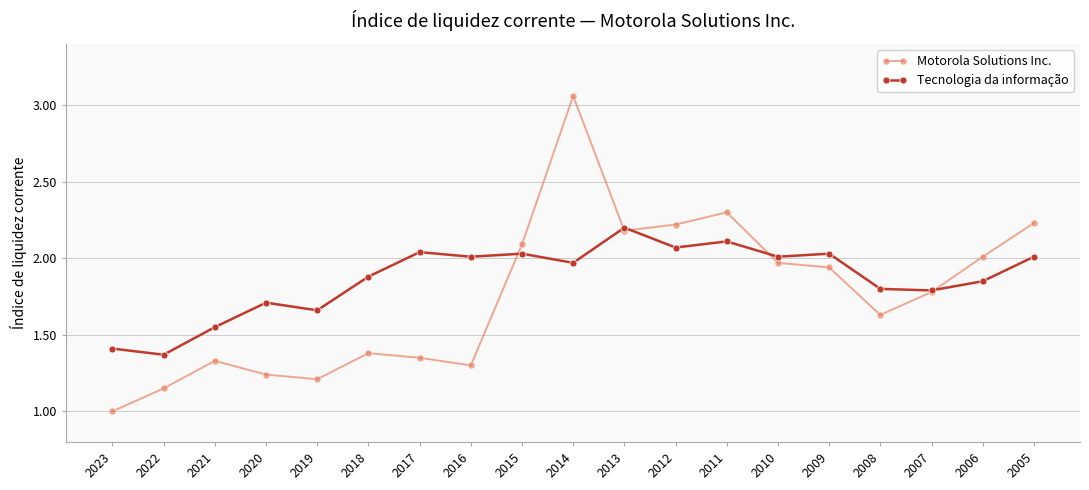

Between 2023 and 2008, which series saw the biggest shift?

Motorola Solutions Inc.